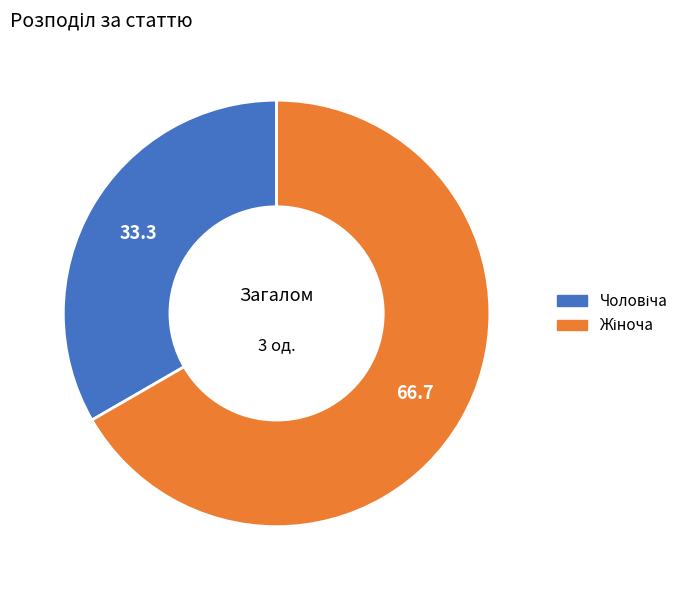

Does any single category account for the majority?

Yes